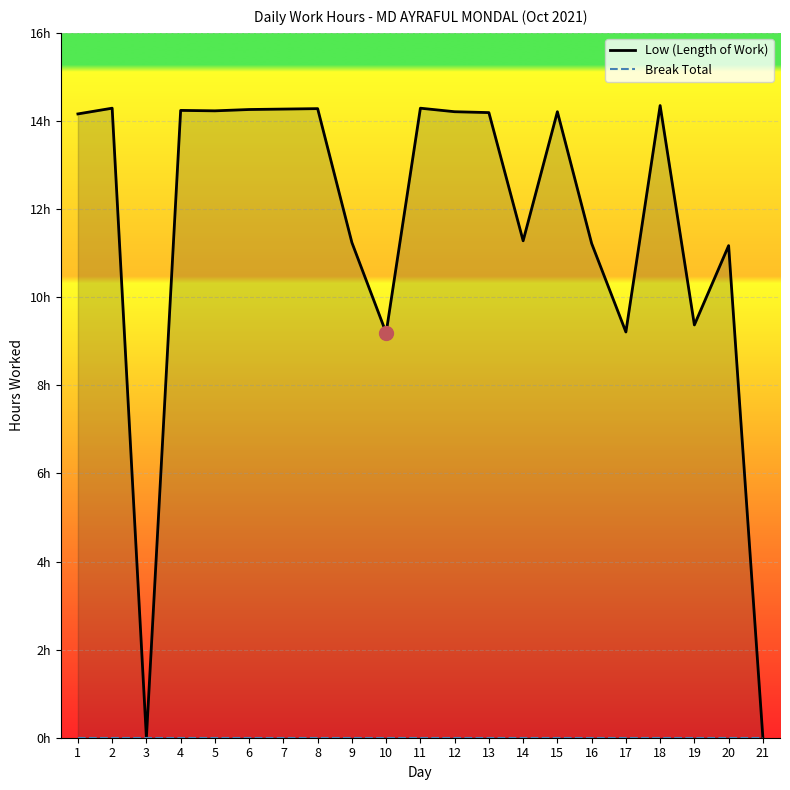

Between 18 and 20, which series saw the biggest shift?

Low (Length of Work)